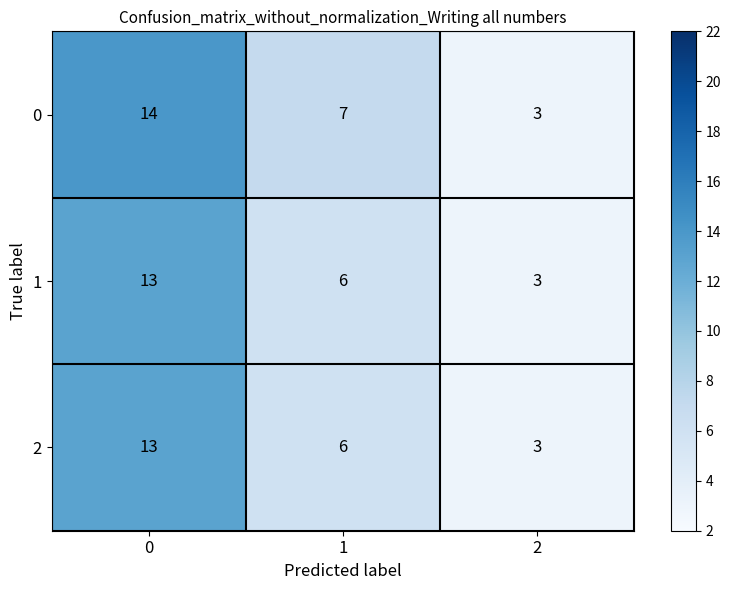

What is the difference between the maximum and second lowest values in the 1 series?

7